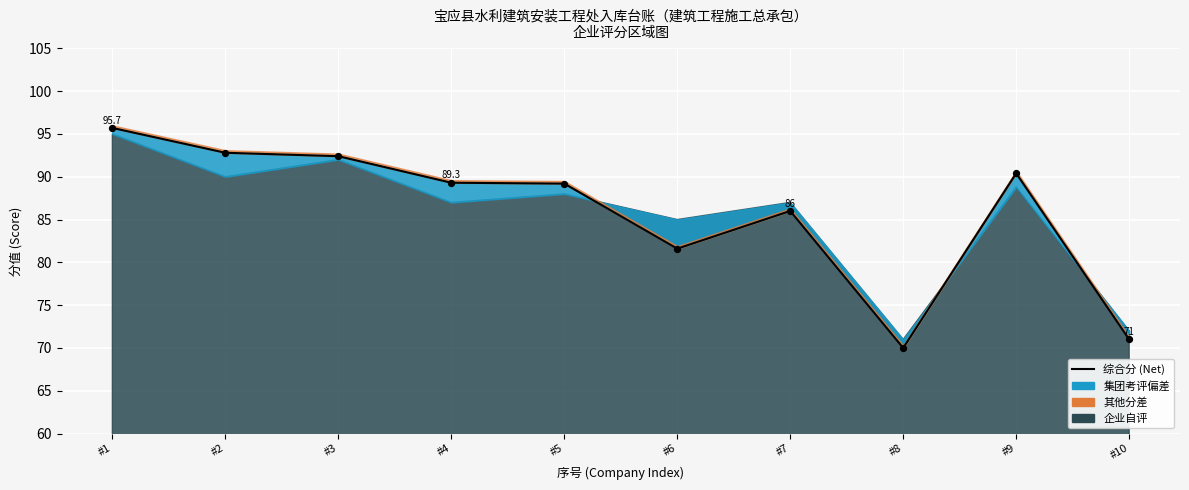

What is the change in value from #8 to #10?

+1.0